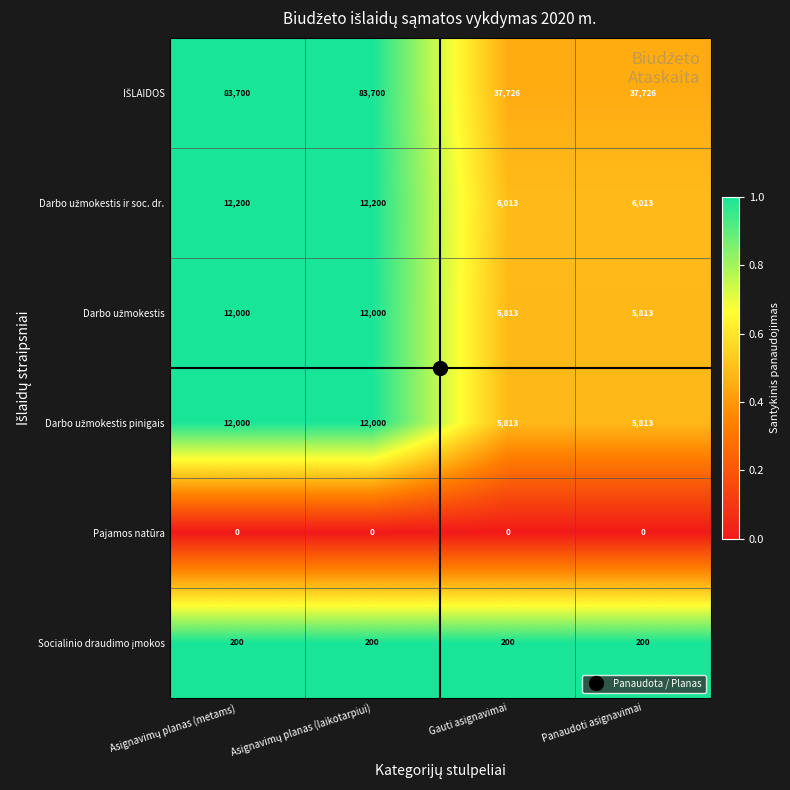

What is the maximum value shown in the chart?

83700